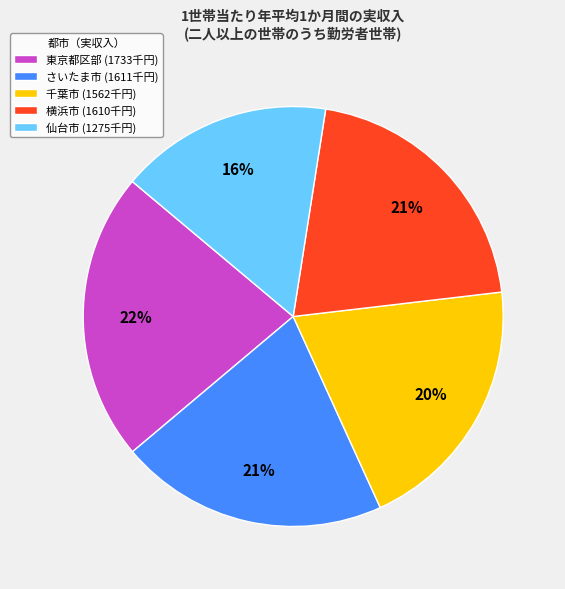

Do 仙台市 (1275千円) and 千葉市 (1562千円) together represent more than half of the pie?

No